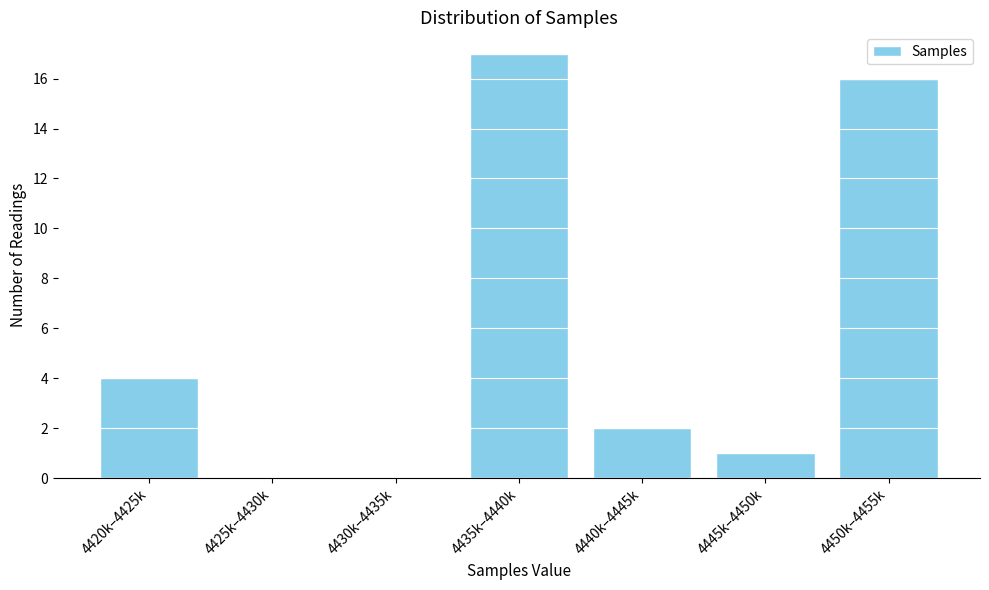

Reading left to right, extract all data points from this chart.

4420k–4425k=4	4425k–4430k=0	4430k–4435k=0	4435k–4440k=17	4440k–4445k=2	4445k–4450k=1	4450k–4455k=16